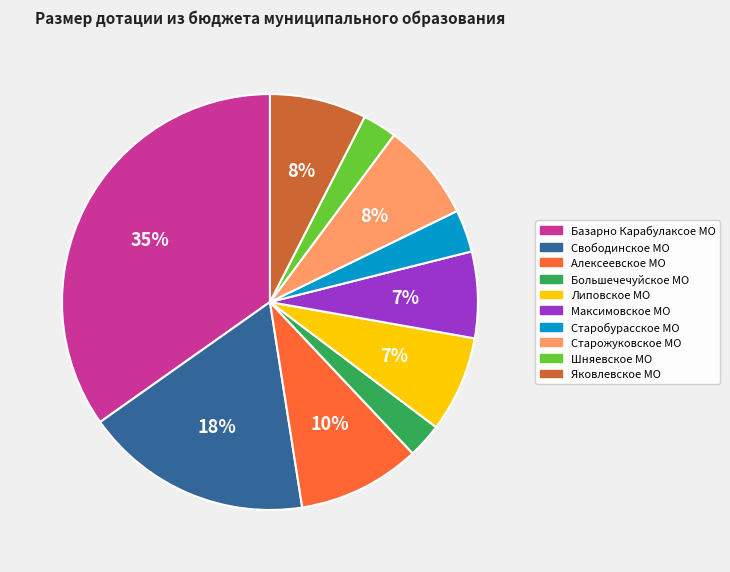

Between Старожуковское МО and Базарно Карабулаксое МО, which is larger?

Базарно Карабулаксое МО